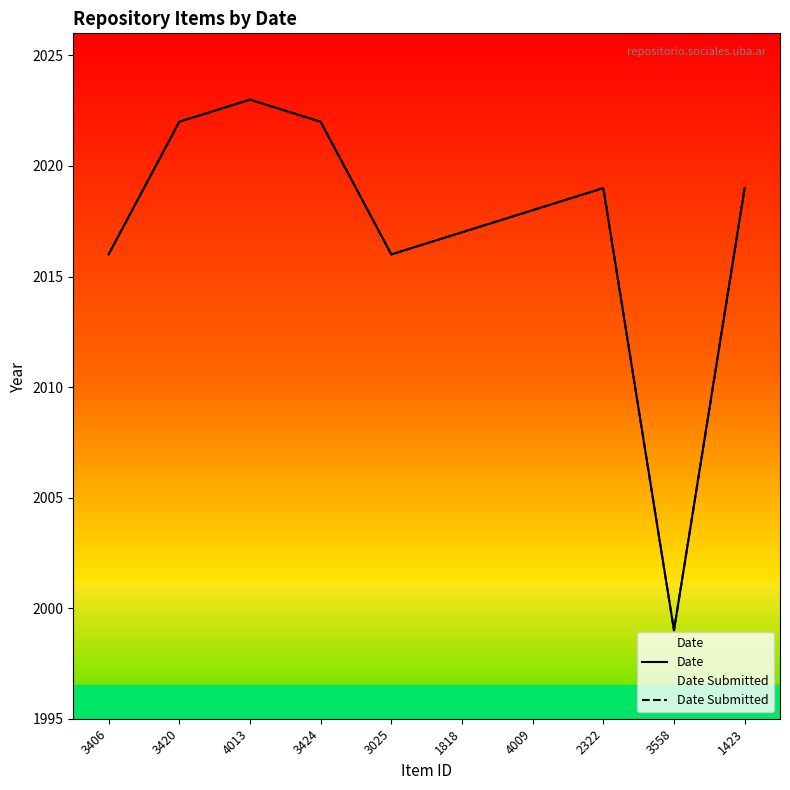

How many values in the Date series exceed 2019?

3